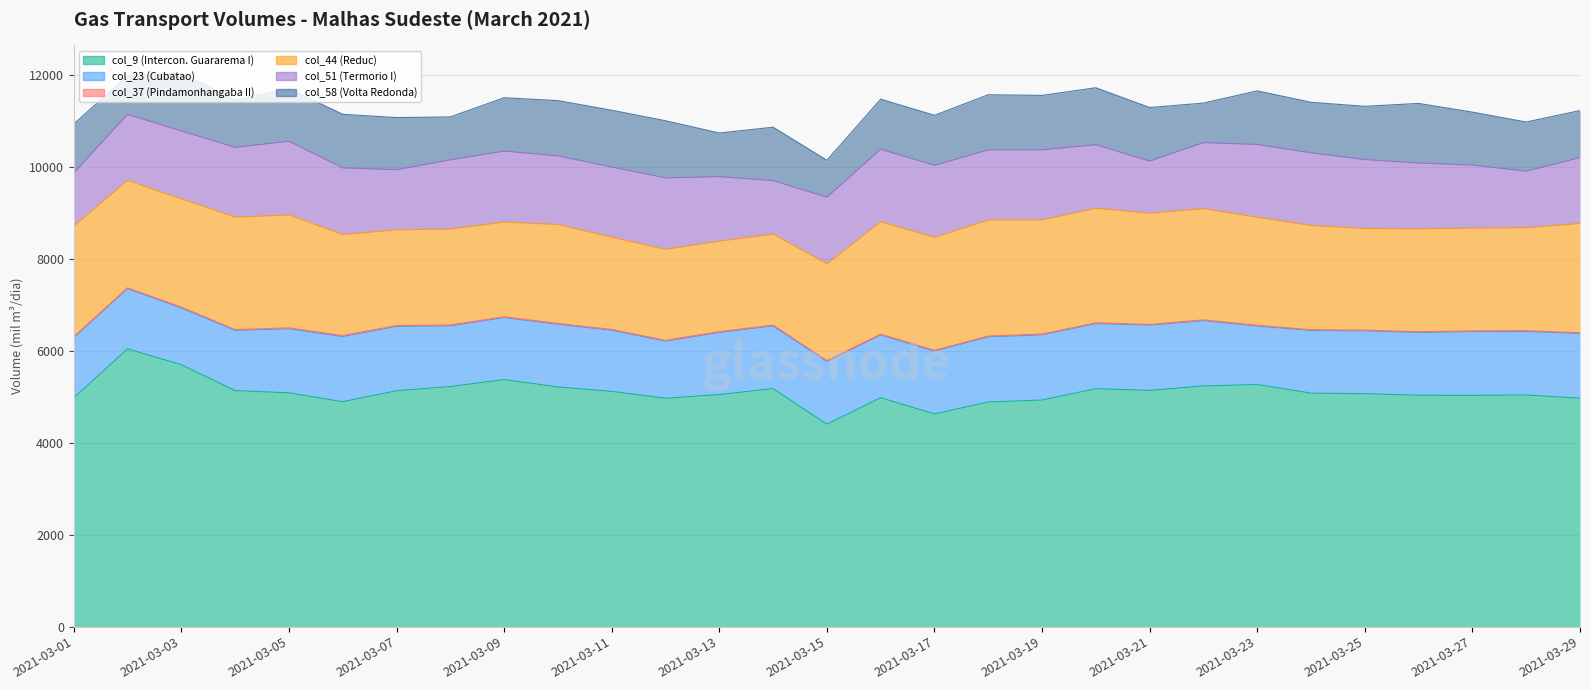

Which label corresponds to the smallest value in the chart?

2021-03-25